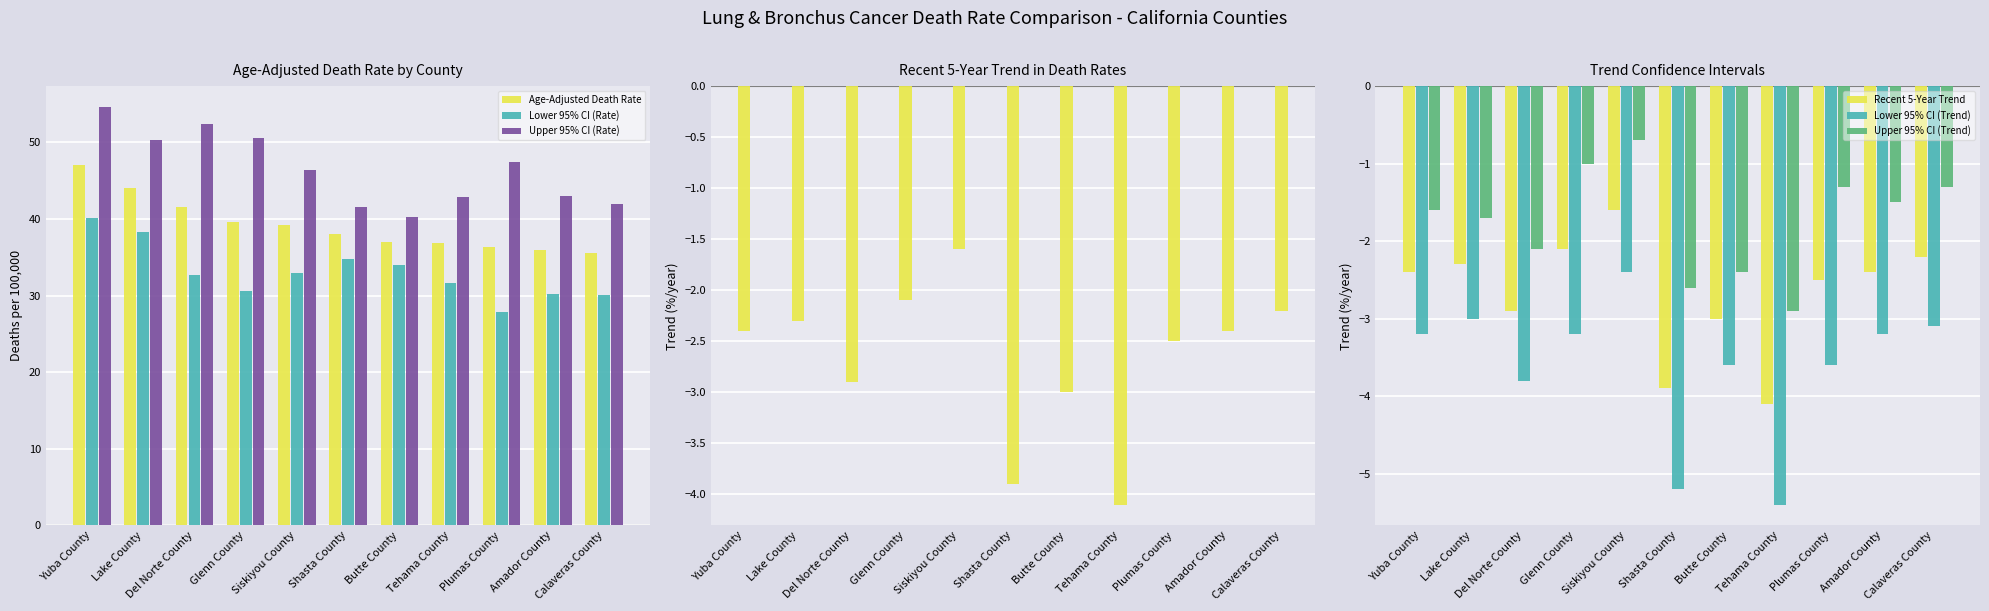

True or false: Recent 5-Year Trend has a value of -1.4 at Yuba County.

False